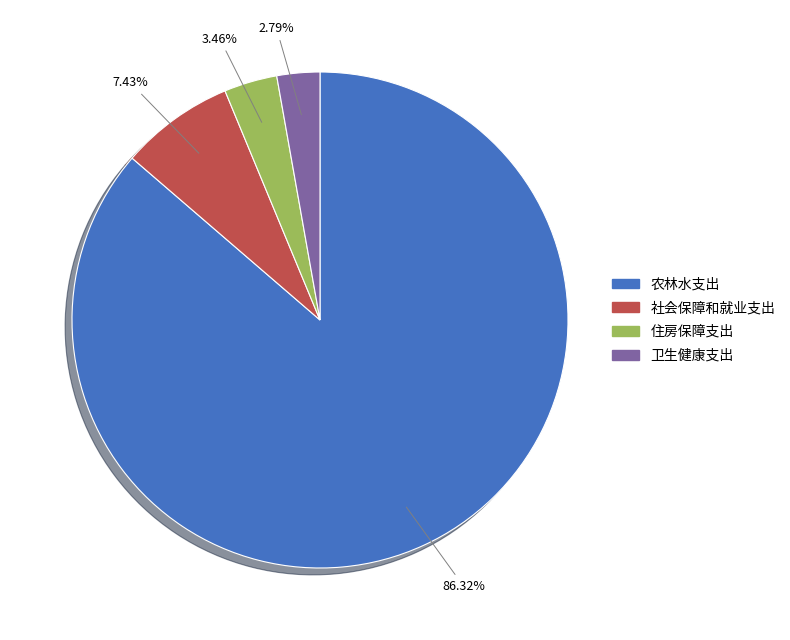

Does any single category account for the majority?

Yes